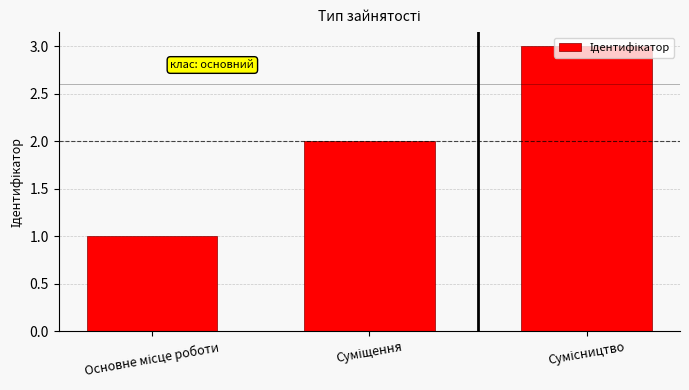

What is the maximum value shown in the chart?

3